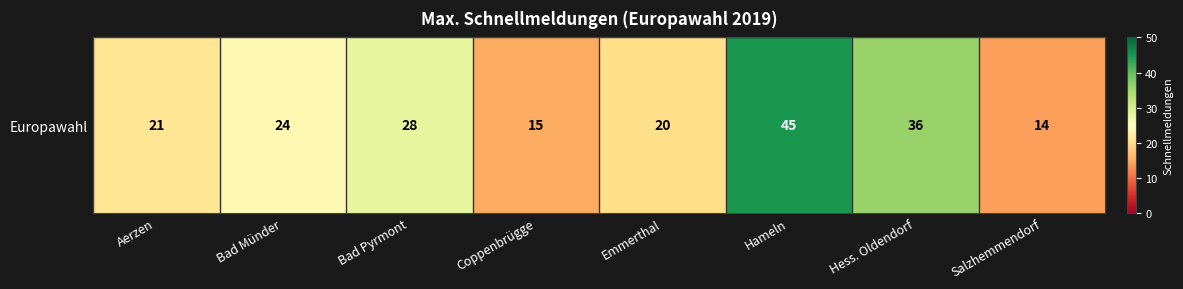

Between Emmerthal and Aerzen, which is larger?

Aerzen